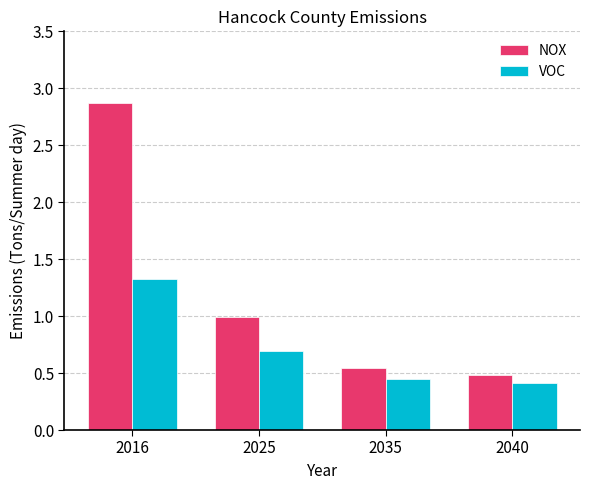

True or false: NOX has a value of 1.7 at 2016.

False